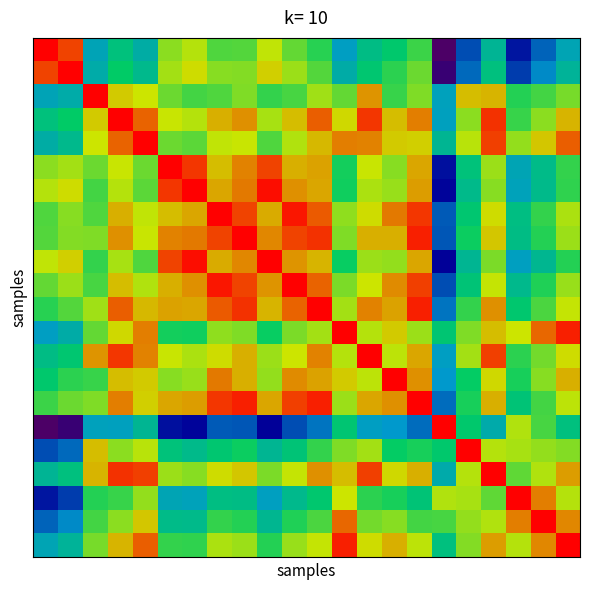

How many distinct data groups are displayed?

22